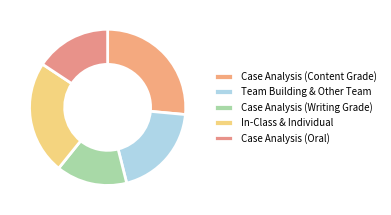

Count the number of slices in the pie.

5